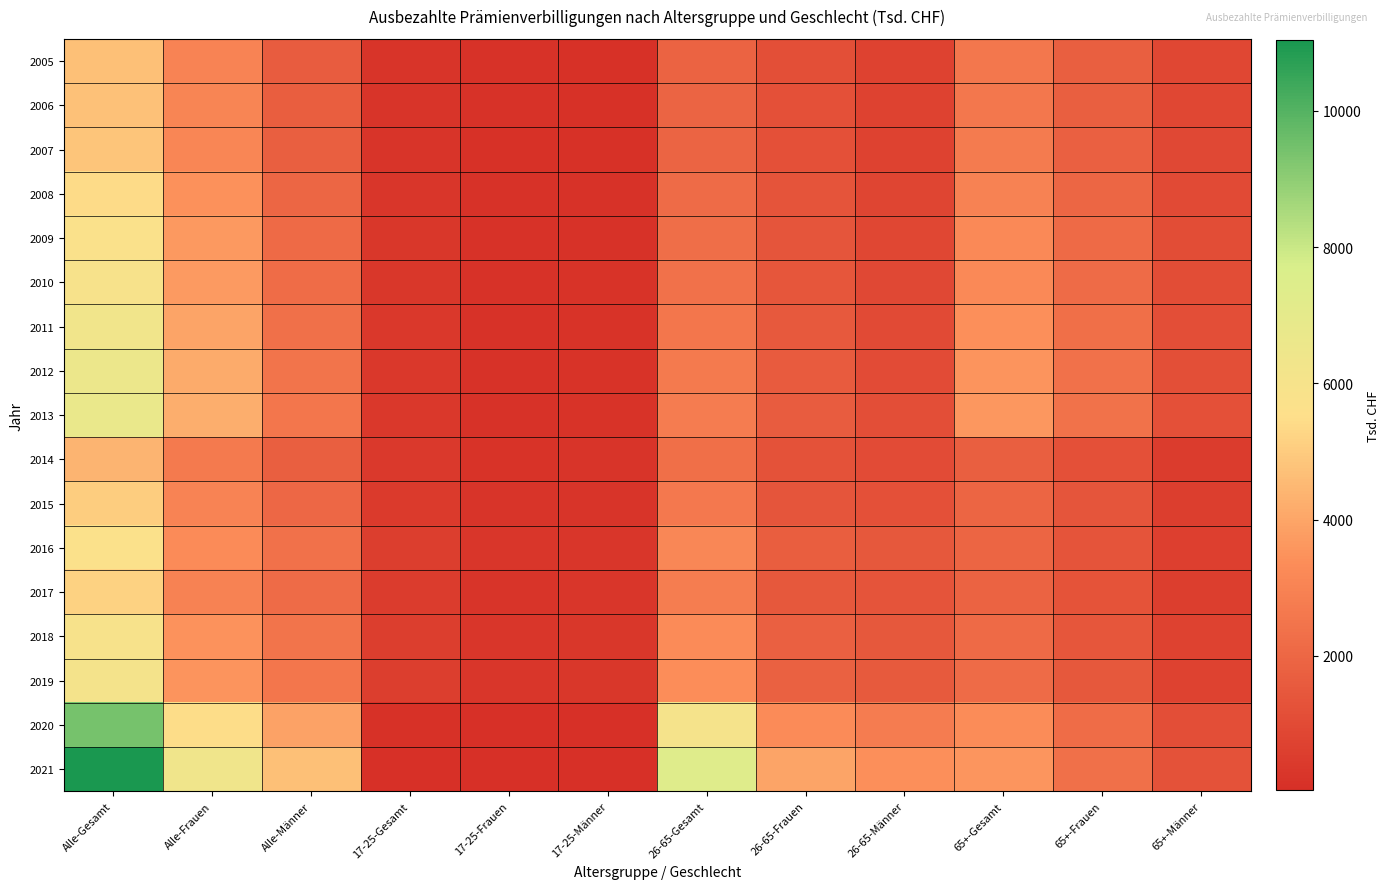

Which has a higher value, 26-65-Männer or Alle-Gesamt?

Alle-Gesamt